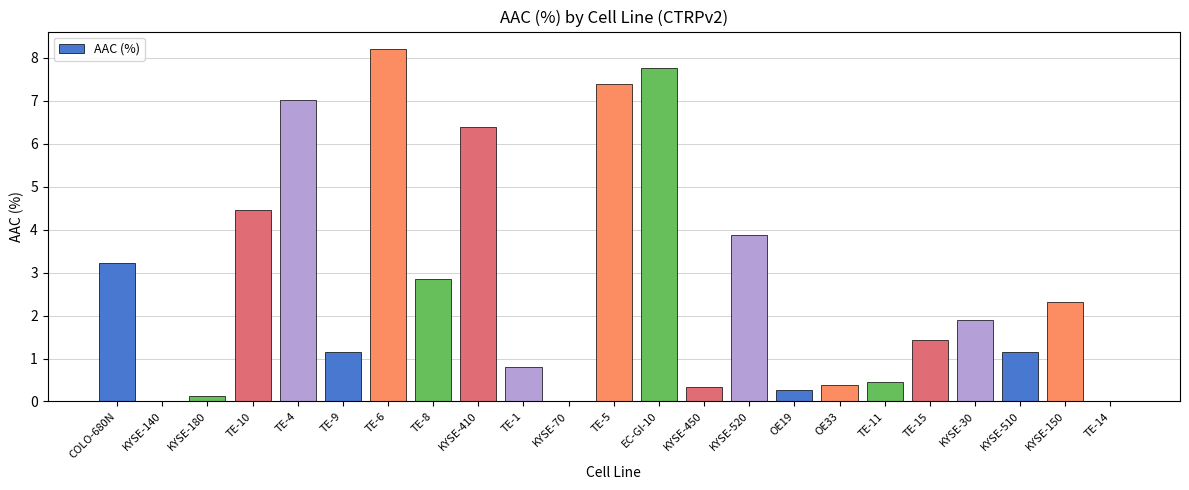

Which label corresponds to the largest value in the chart?

TE-6